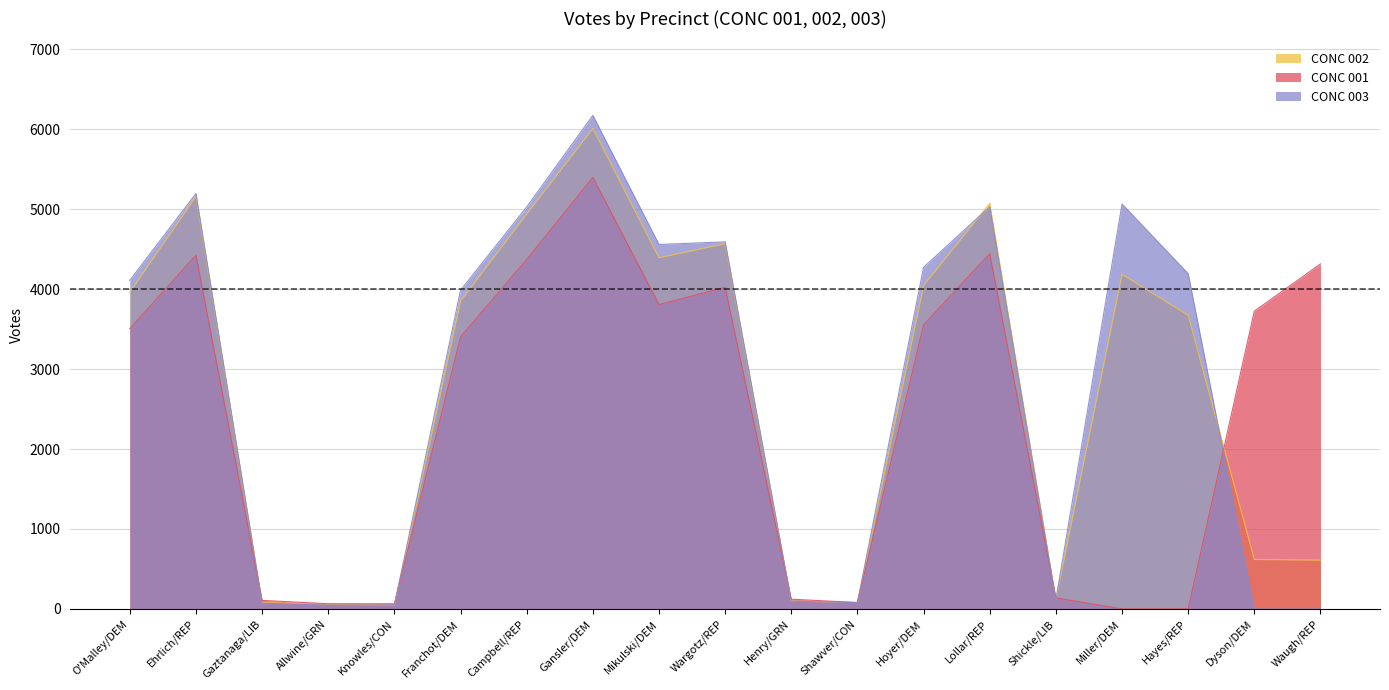

How many data points does each series have?

19